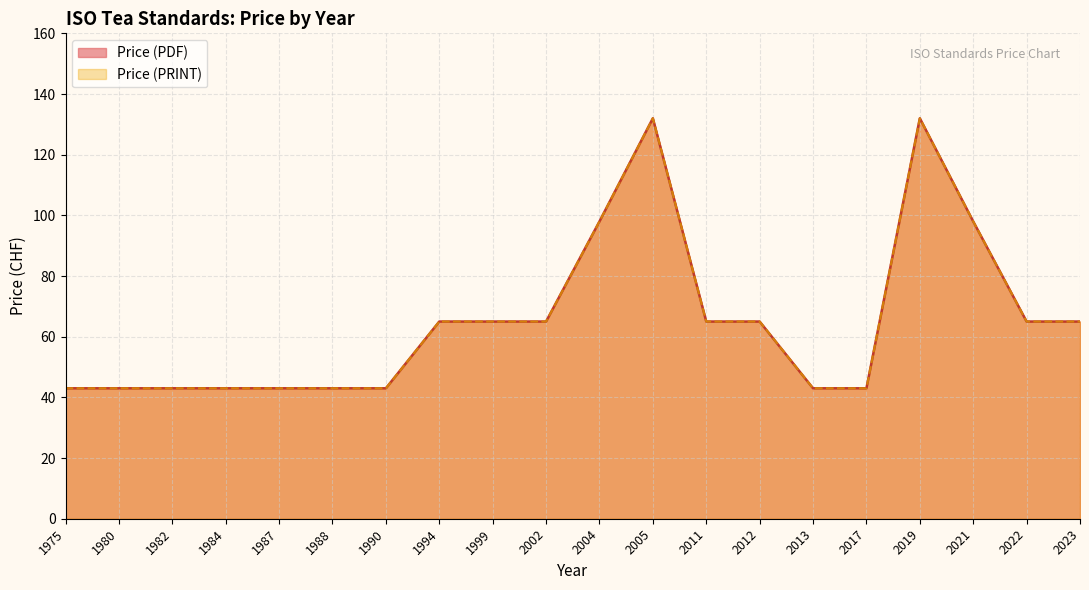

What is the sum of the Price (PRINT) values at 2023 and 2021?

163